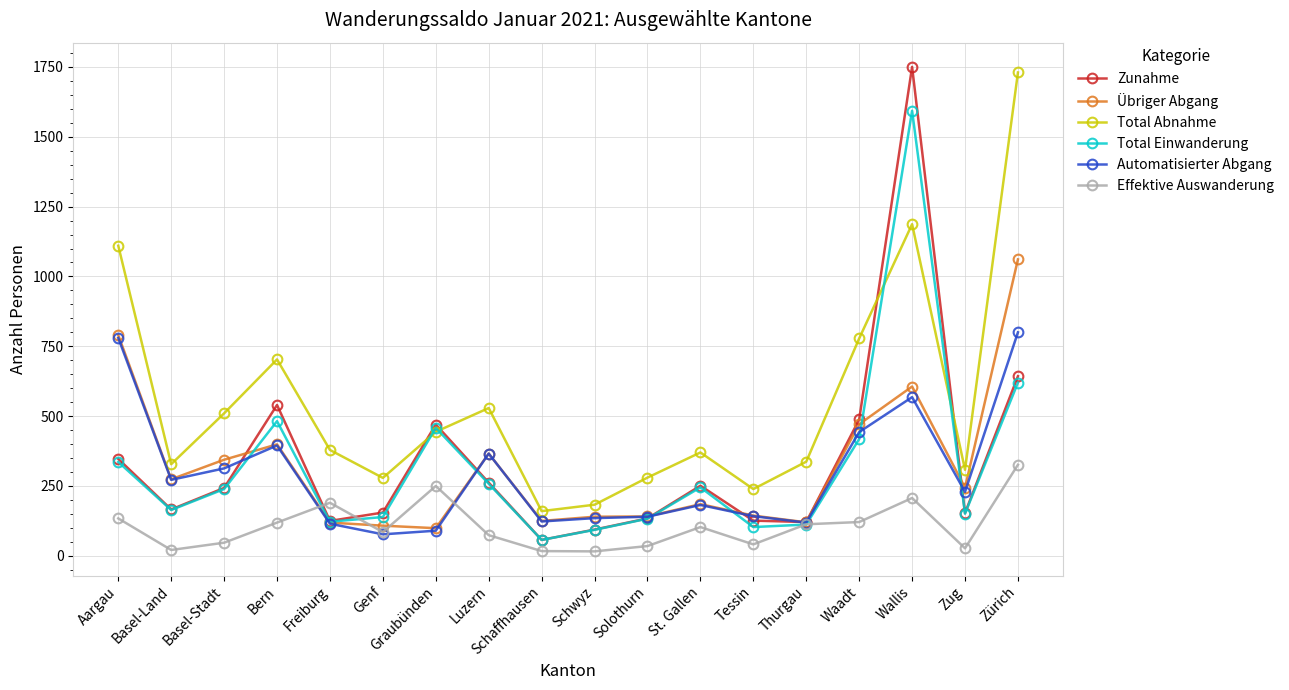

At how many categories does at least one series exceed 576?

5